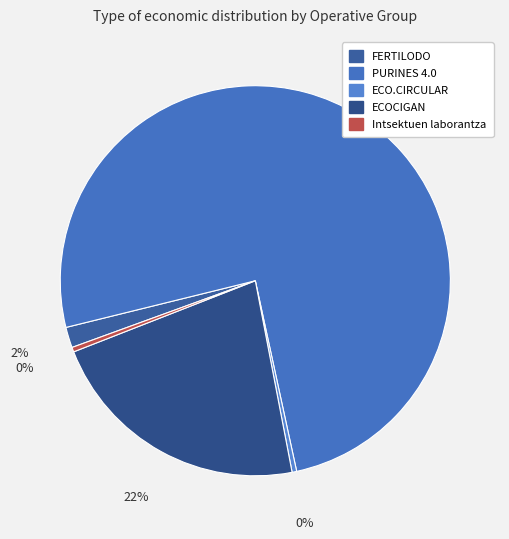

To the nearest percent, what is the average slice percentage?

20%